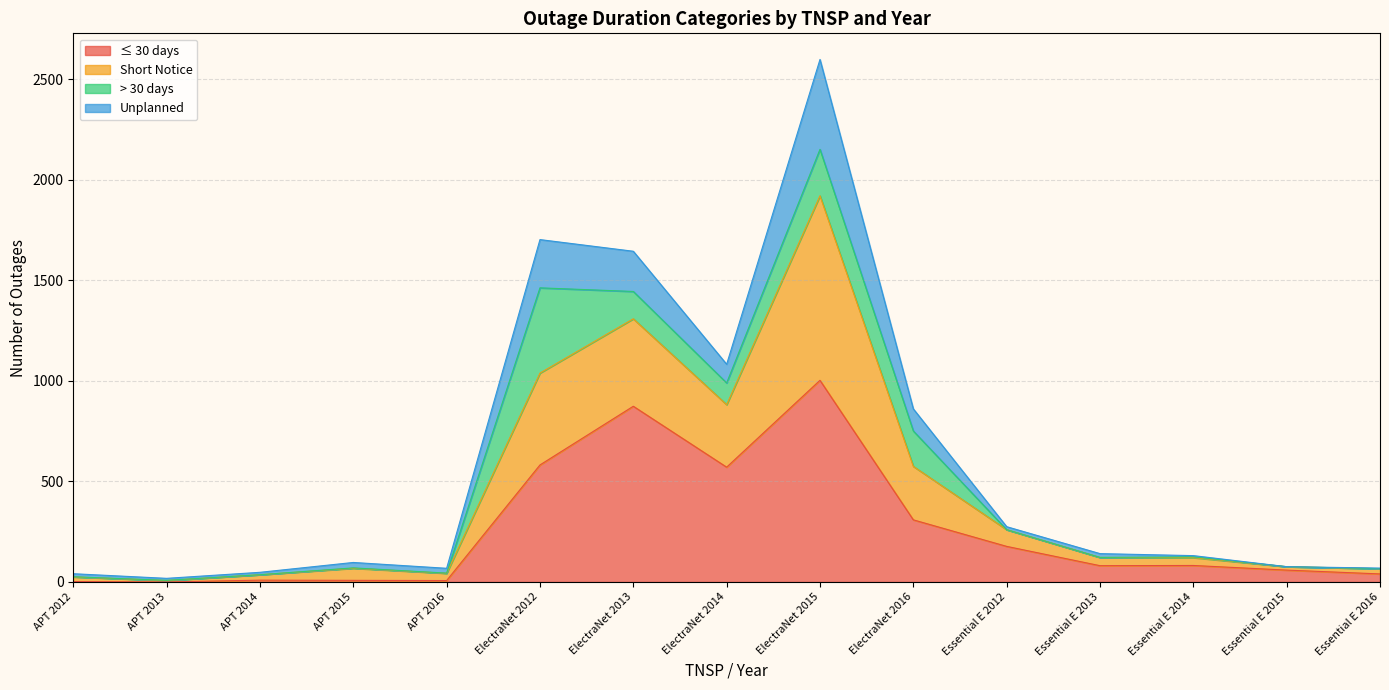

How many categories are shown in the chart?

15